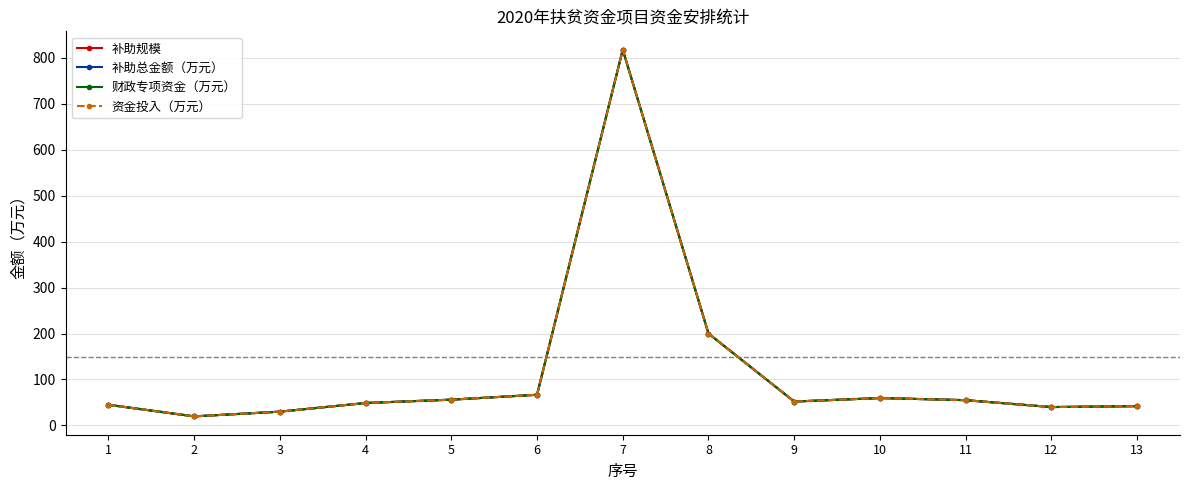

True or false: 补助总金额（万元） and 补助规模 intersect in this chart.

False